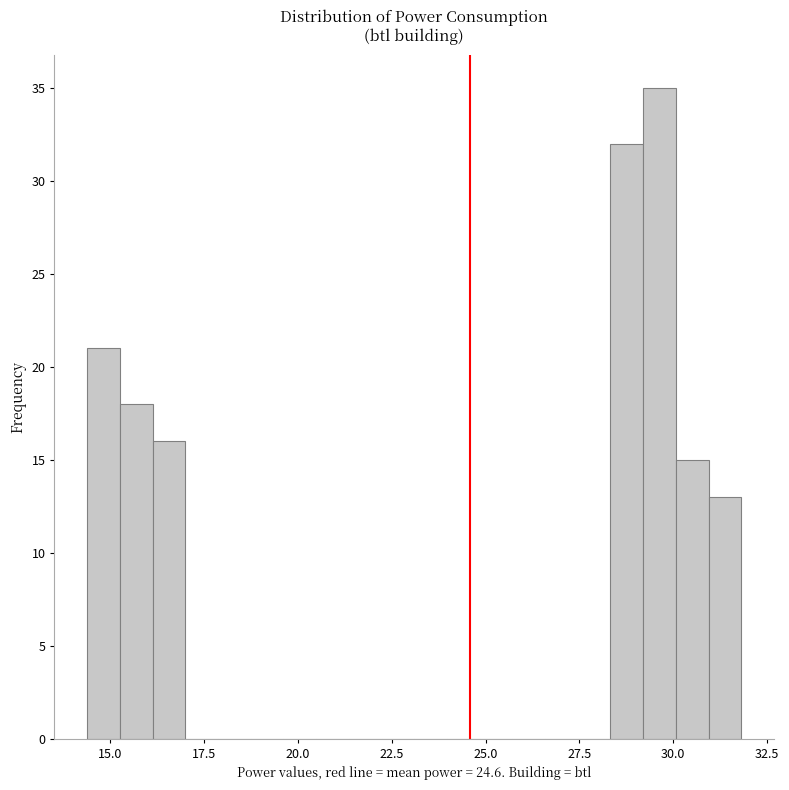

Around what value on the x-axis is the tallest bar? Give the approximate position of its centre, as read against the axis.

29.5